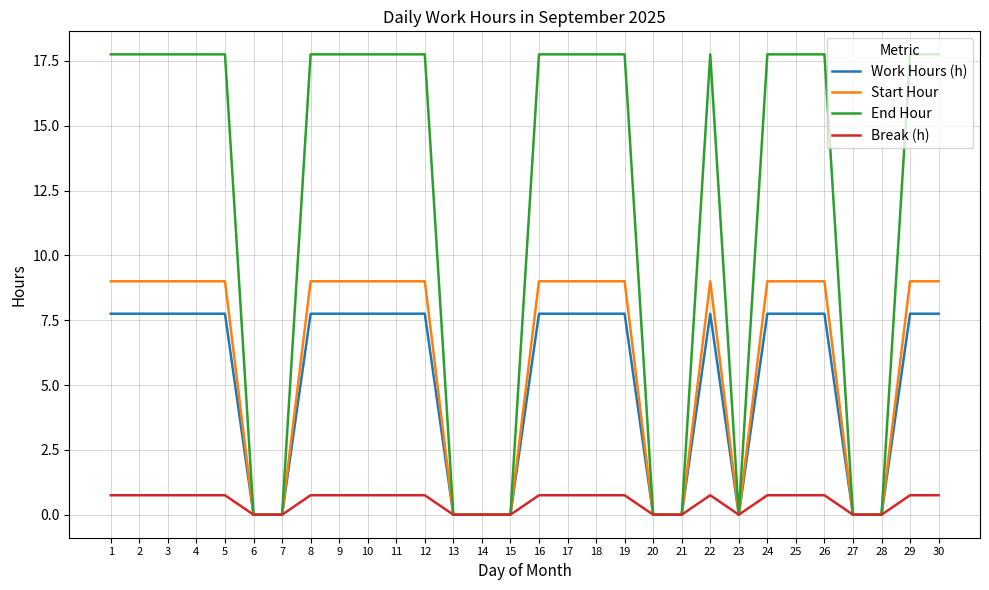

Is the value of Break (h) at 12 greater than the value of End Hour at 7?

Yes